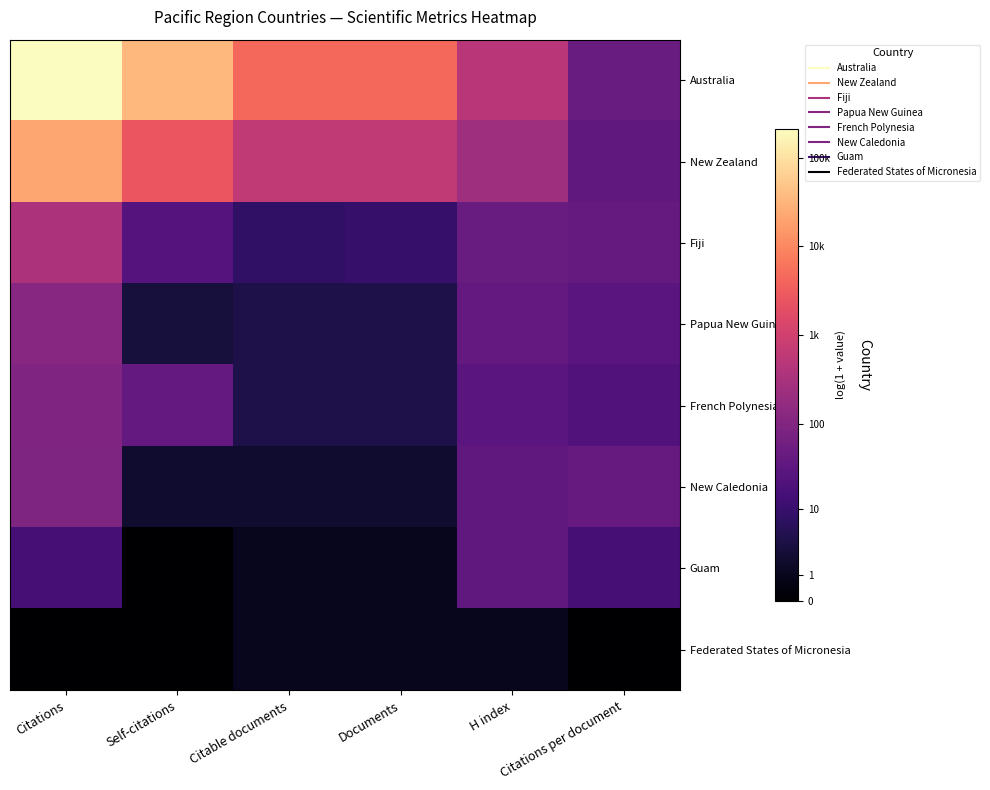

Between Citations per document and H index, which is larger?

H index